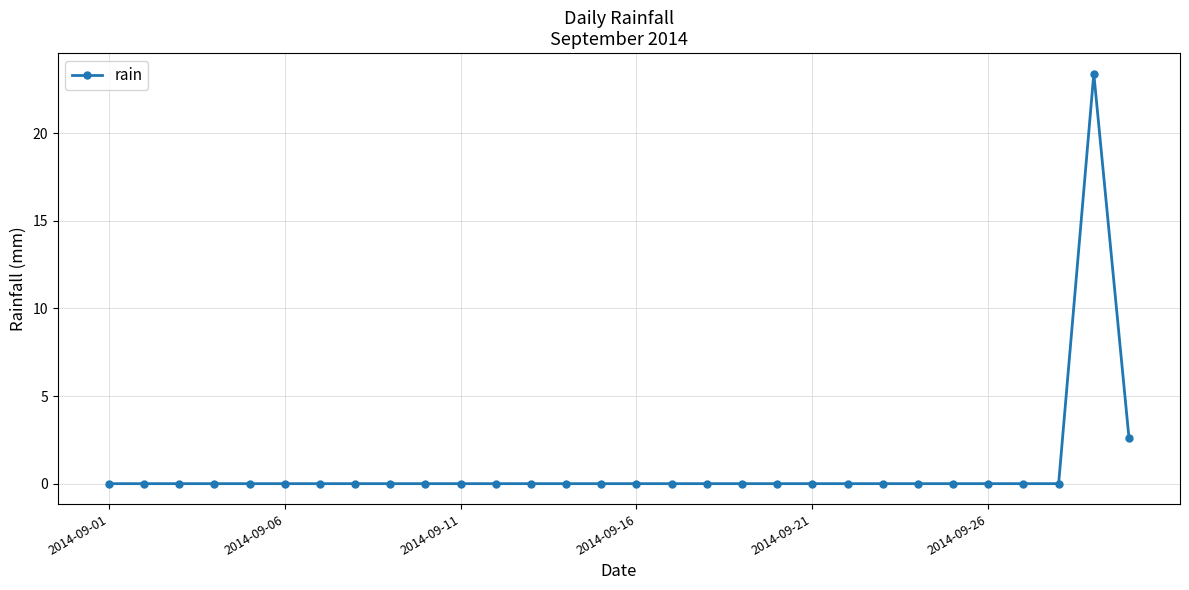

What is the average value?

0.9